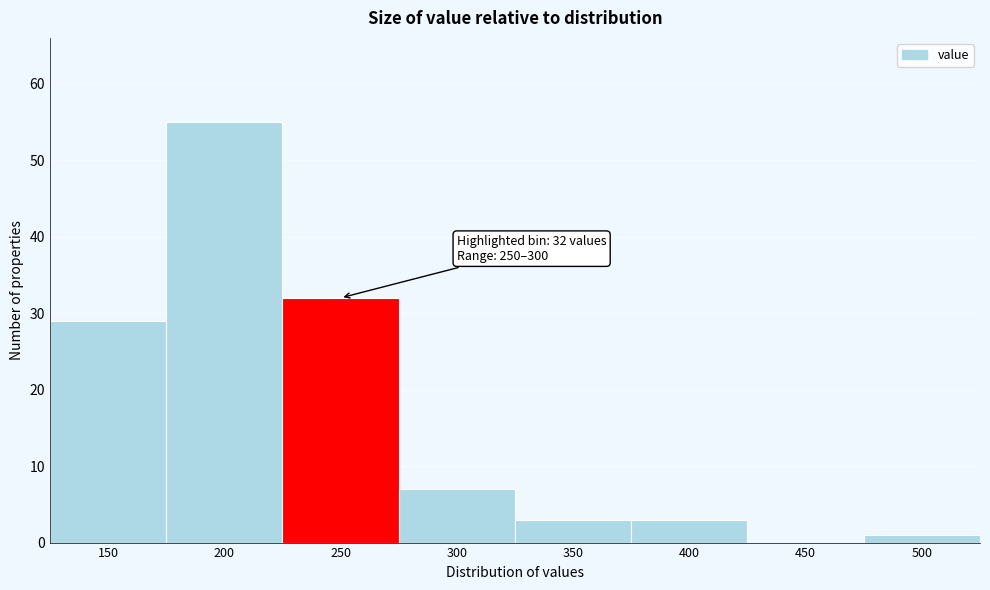

Reading right to left, list all the values displayed in this chart.

500=1	450=0	400=3	350=3	300=7	250=32	200=55	150=29